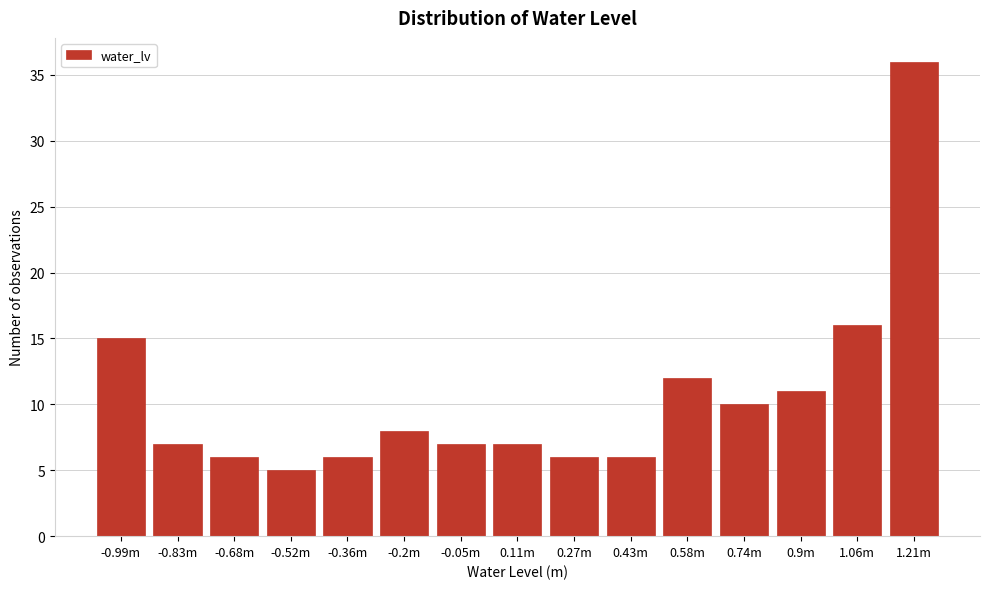

Reading left to right, what are all the values shown in this chart?

-0.99m=15	-0.83m=7	-0.68m=6	-0.52m=5	-0.36m=6	-0.2m=8	-0.05m=7	0.11m=7	0.27m=6	0.43m=6	0.58m=12	0.74m=10	0.9m=11	1.06m=16	1.21m=36